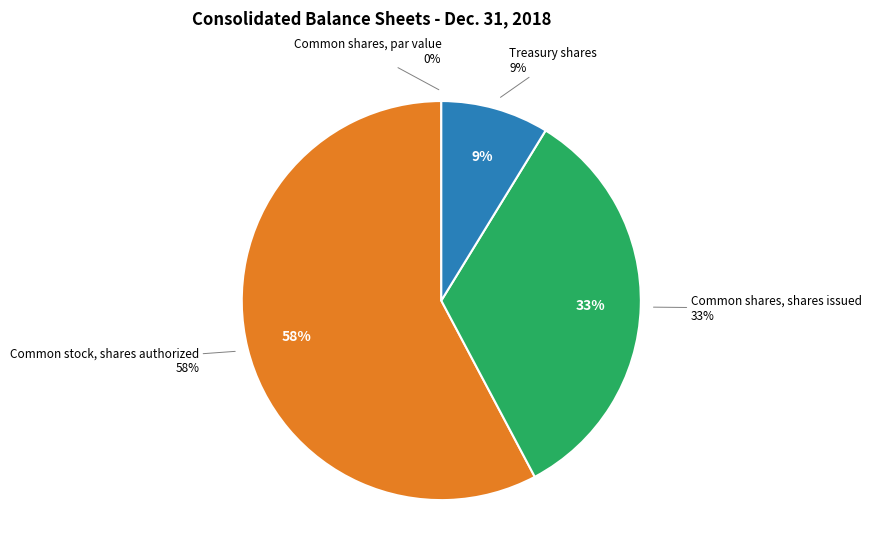

What is the ratio of the value at Treasury shares to the value at Common stock, shares authorized?

0.2